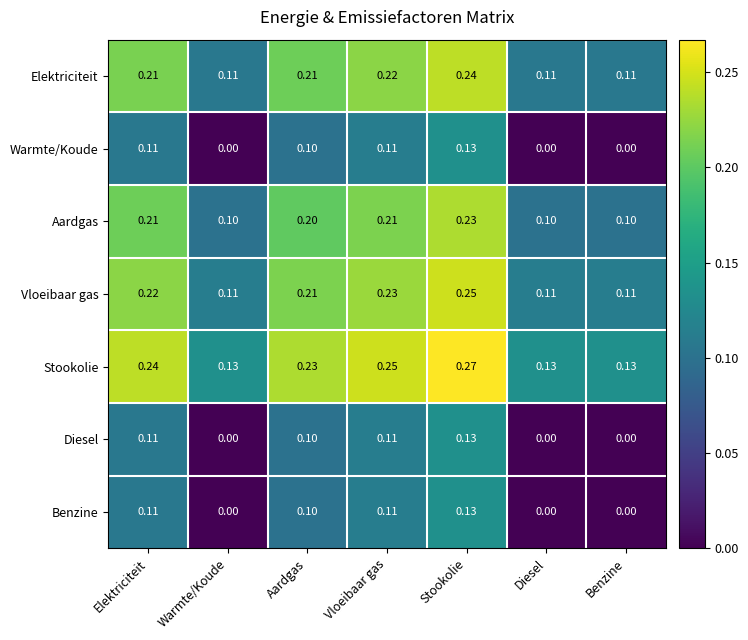

At how many categories does at least one series exceed 0?

7